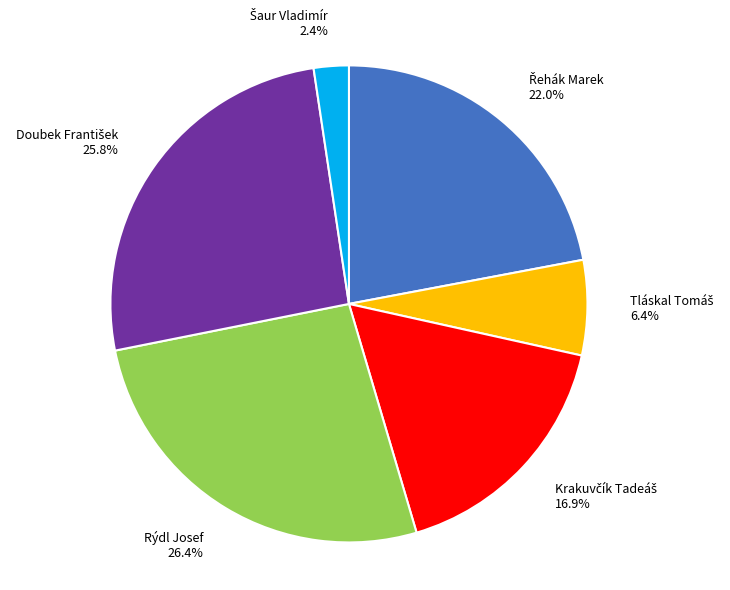

What percentage is NOT represented by Rýdl Josef?

73.6%